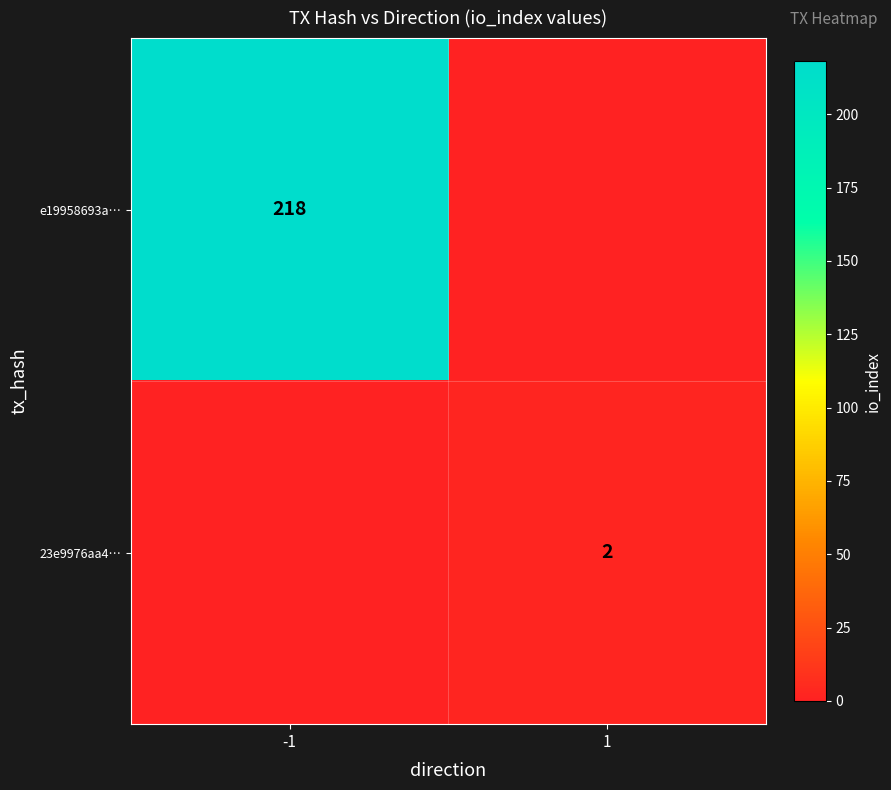

The value of 23e9976aa4… at 1 is 2. True or false?

True